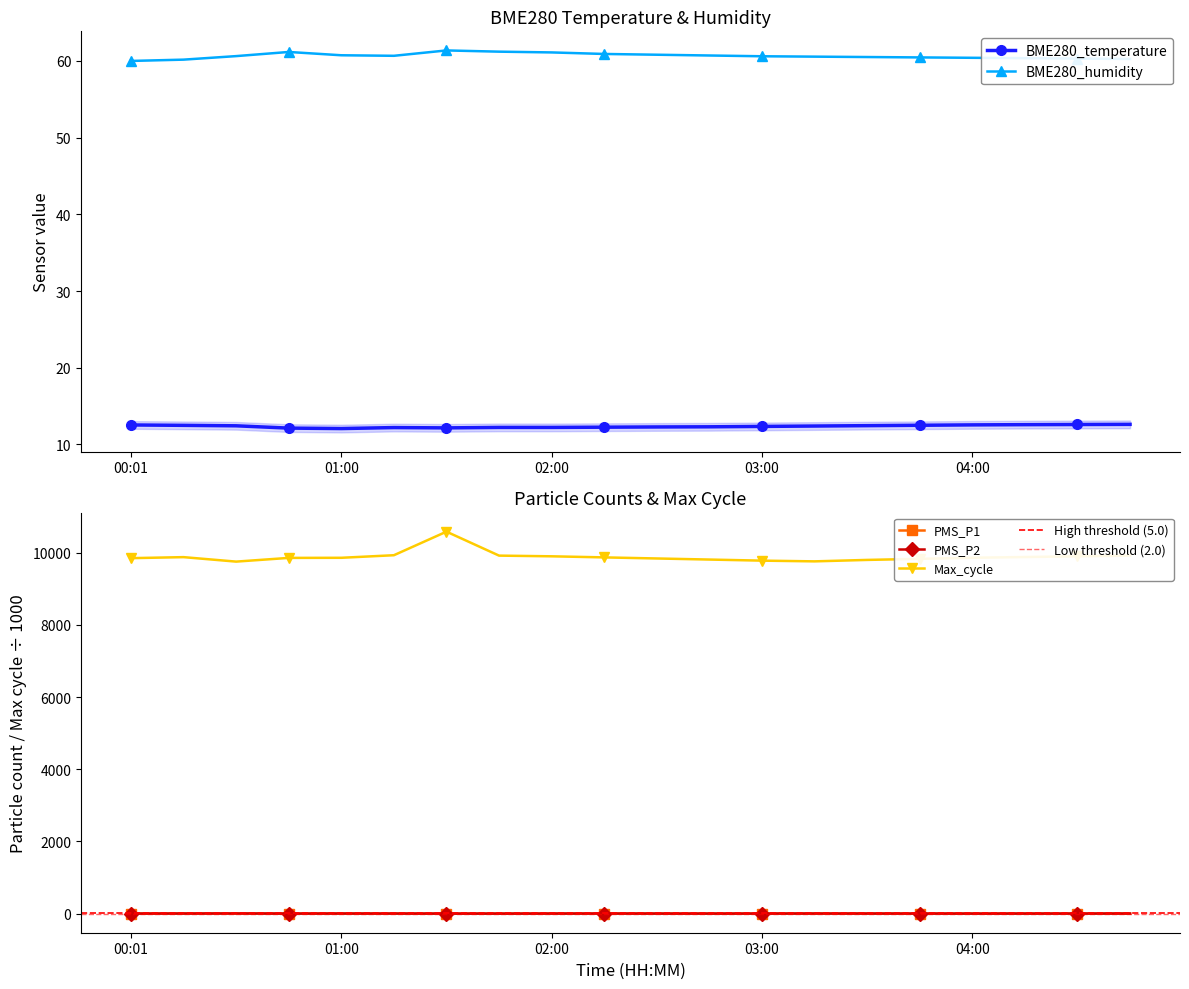

What is the approximate value of BME280_humidity at 02:45?

60.7